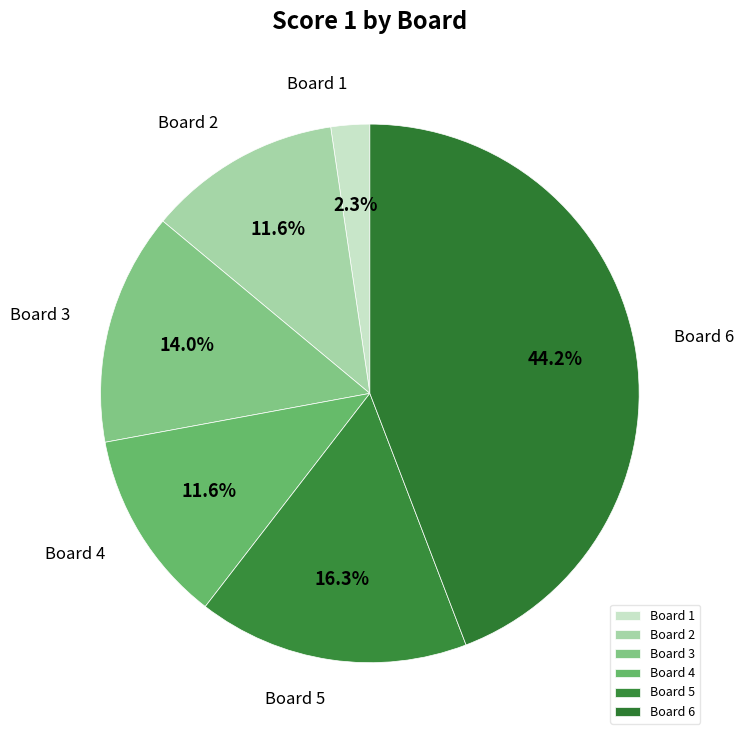

What percentage is the Board 2 slice, to the nearest percent?

12%